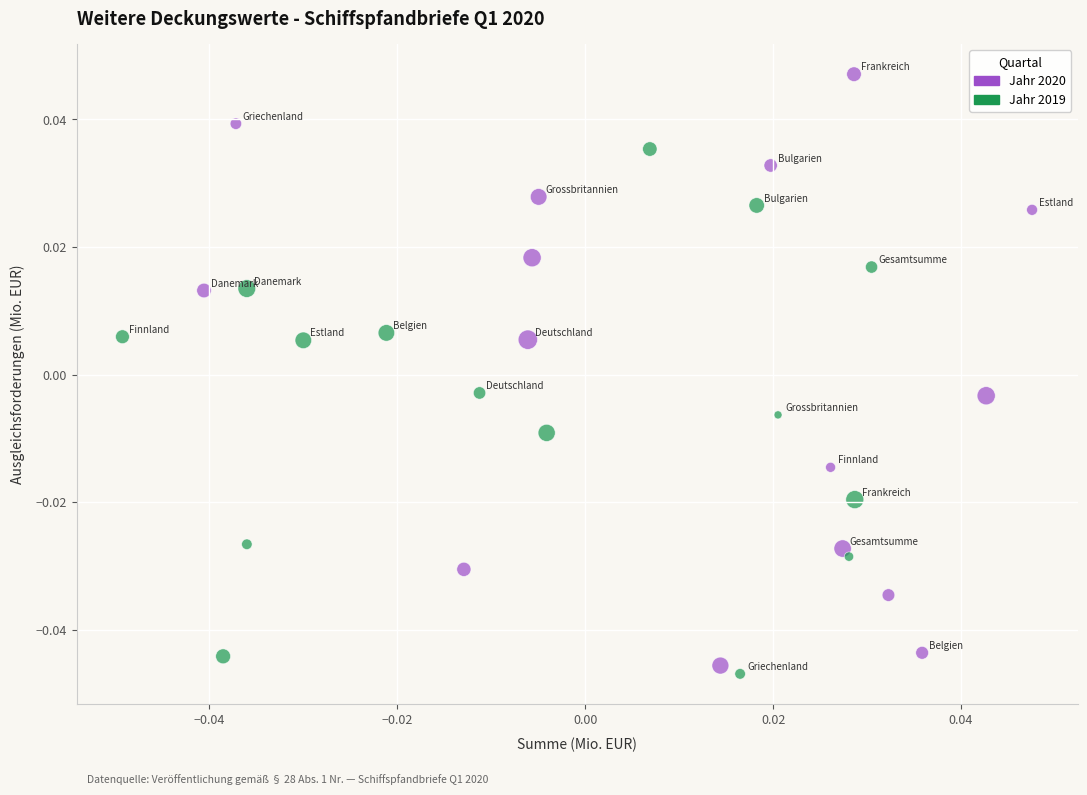

Which series contains the lowest Y value?

Jahr 2019